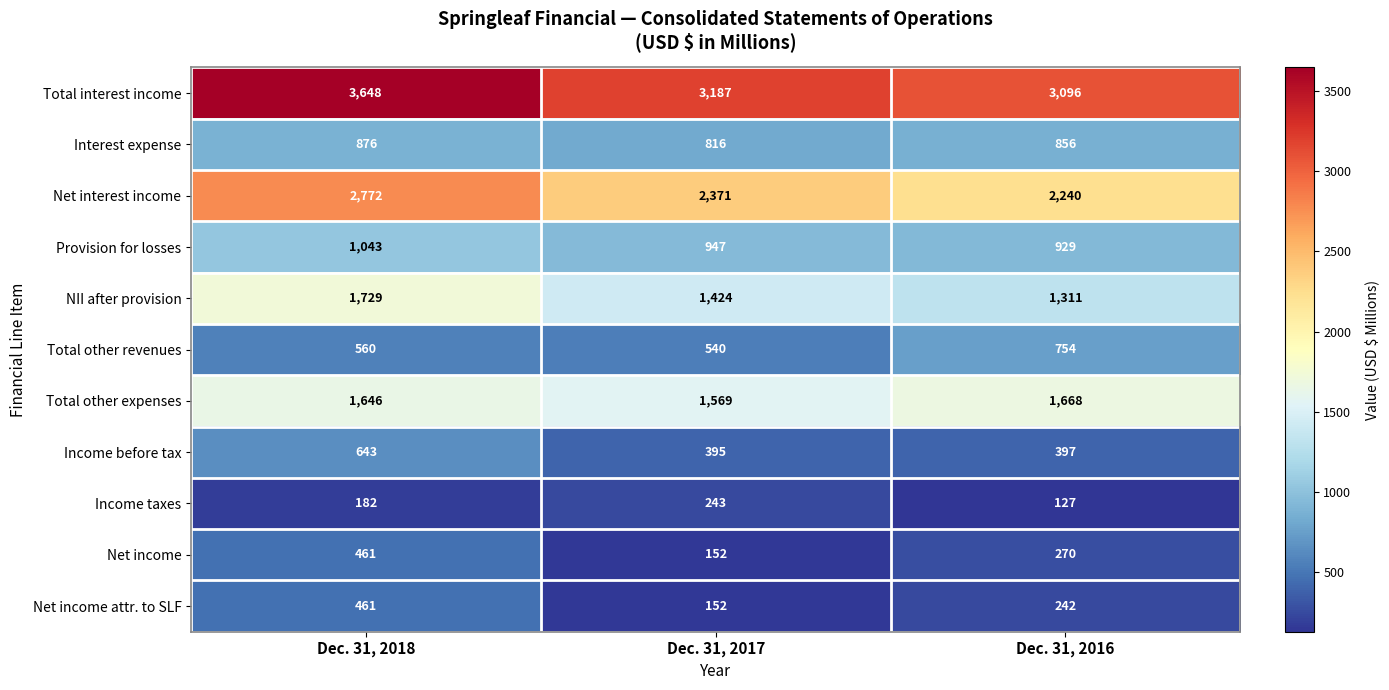

Which series changed the most between Dec. 31, 2018 and Dec. 31, 2016?

Total interest income